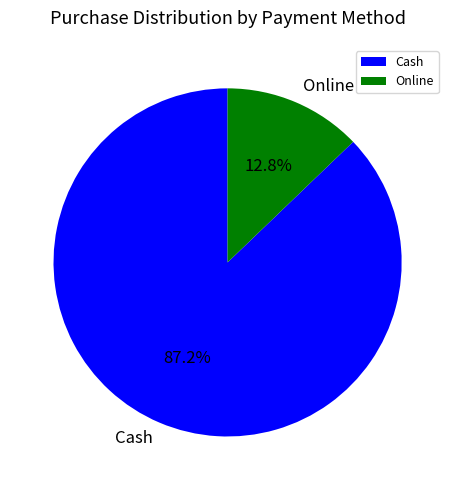

How many slices are in this pie chart?

2